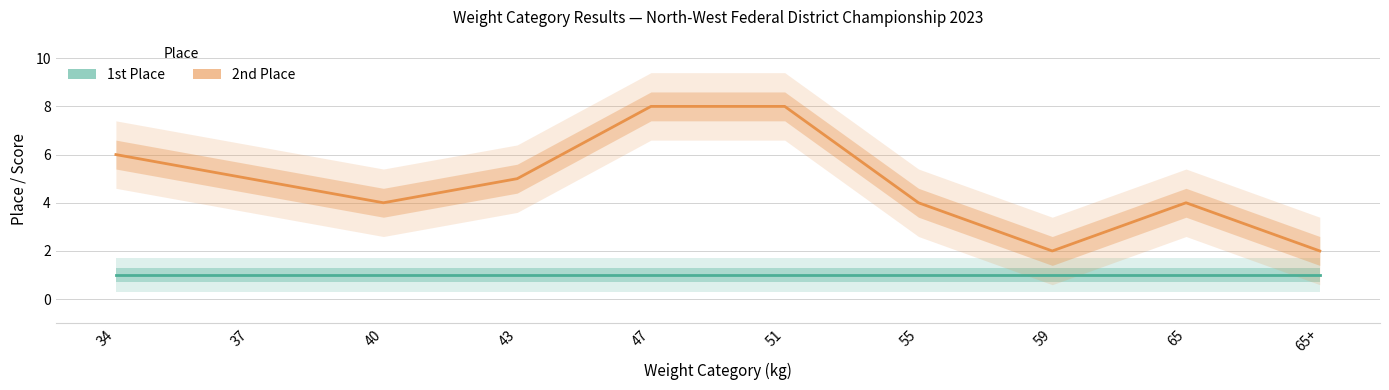

Reading right to left, extract all data points from this chart.

1st Place: 1	1	1	1	1	1	1	1	1	1
2nd Place: 2	4	2	4	8	8	5	4	5	6